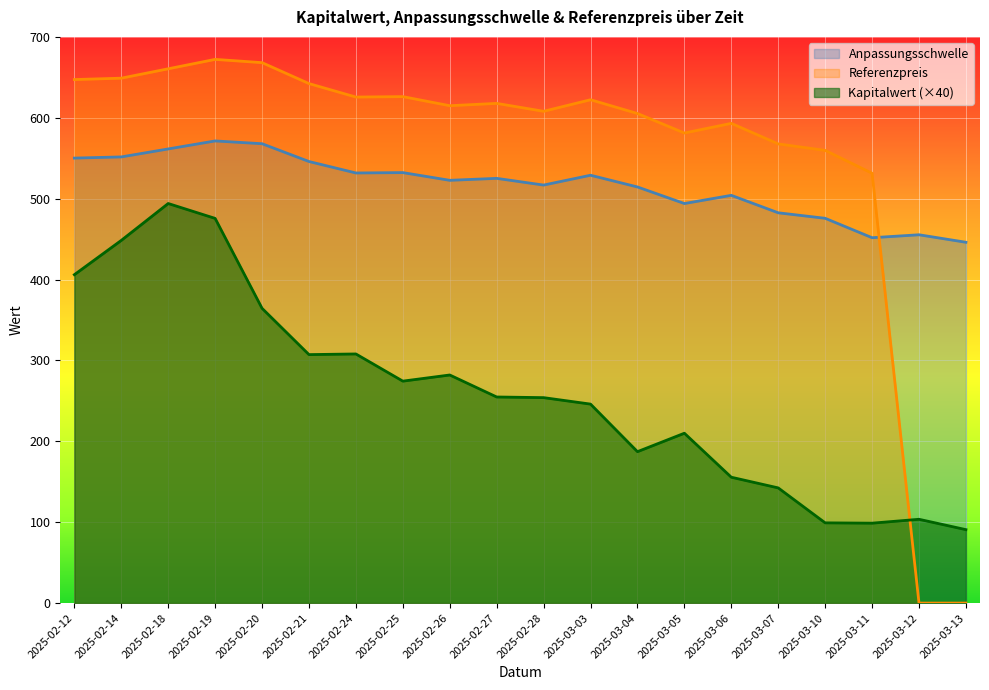

Rank the categories by Kapitalwert value from highest to lowest.

2025-02-18, 2025-02-19, 2025-02-14, 2025-02-12, 2025-02-20, 2025-02-24, 2025-02-21, 2025-02-26, 2025-02-25, 2025-02-27, 2025-02-28, 2025-03-03, 2025-03-05, 2025-03-04, 2025-03-06, 2025-03-07, 2025-03-12, 2025-03-10, 2025-03-11, 2025-03-13